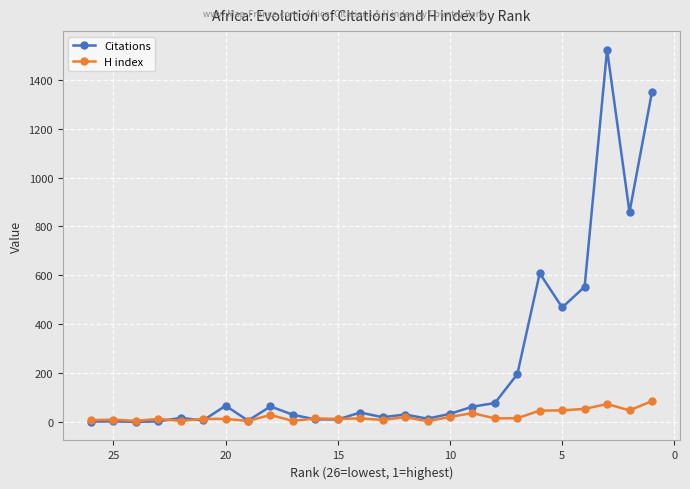

How many lines are shown in the chart?

2